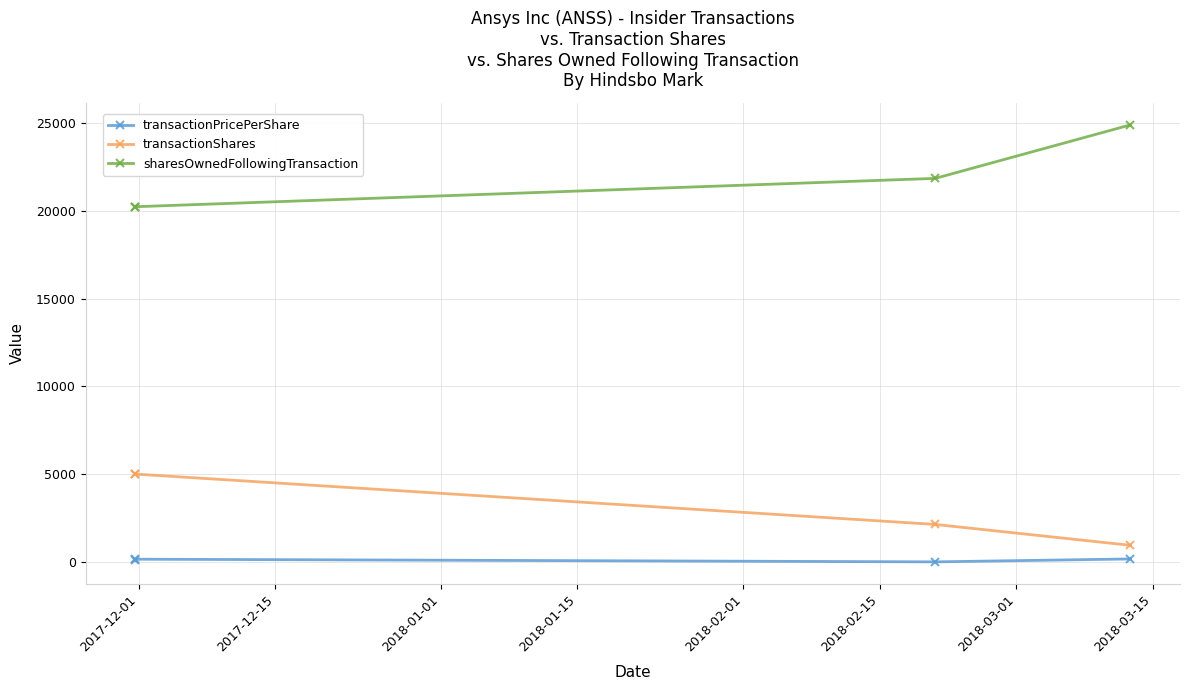

Is this an area chart (filled region under the line)?

No